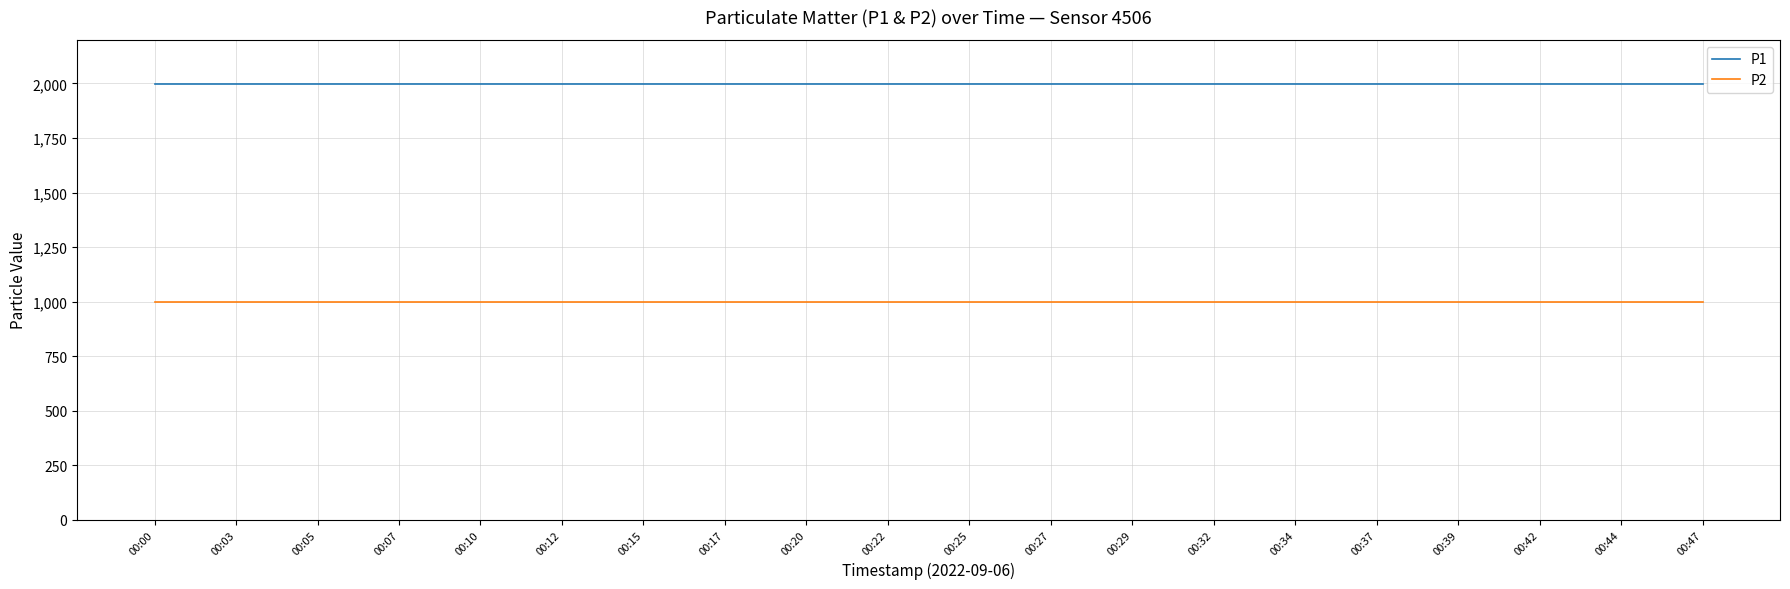

Rank the series by their maximum value, from highest to lowest.

P1, P2